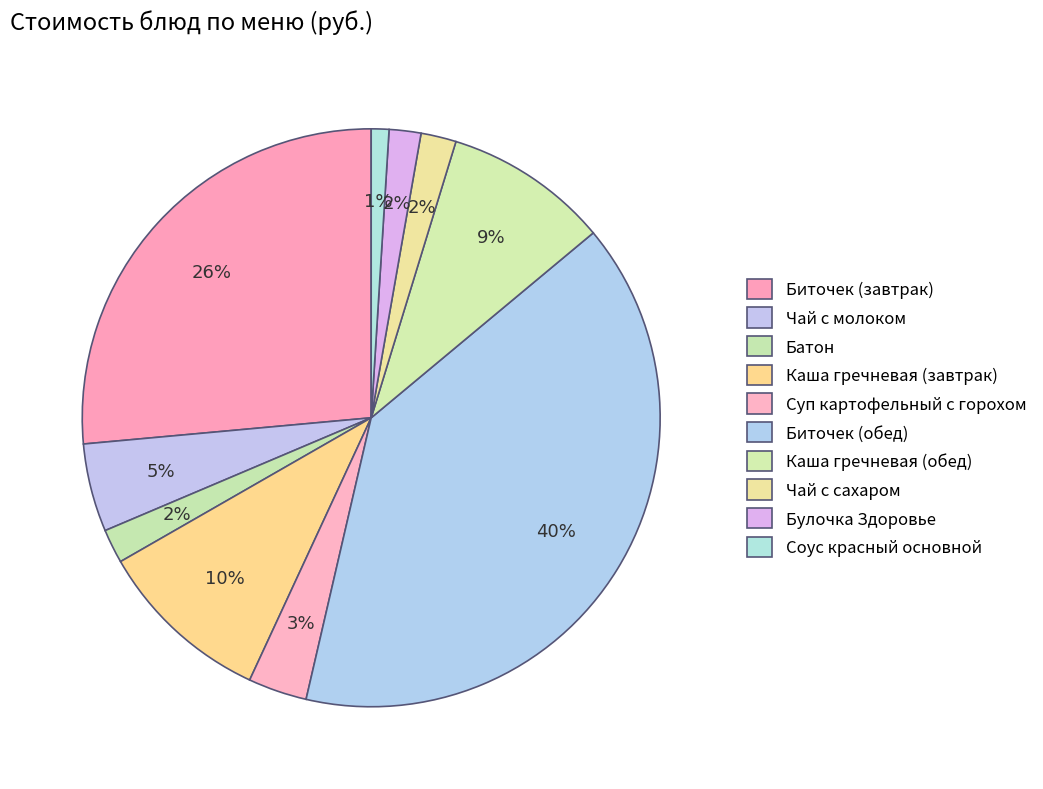

Does Чай с сахаром represent more than half of the total?

No